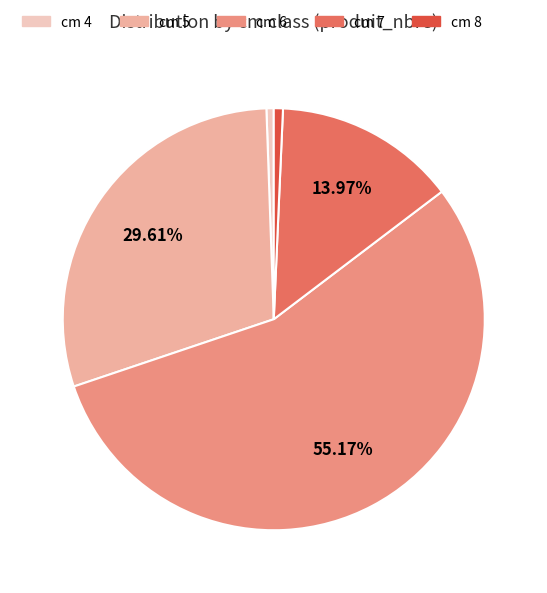

Does any single category account for the majority?

Yes